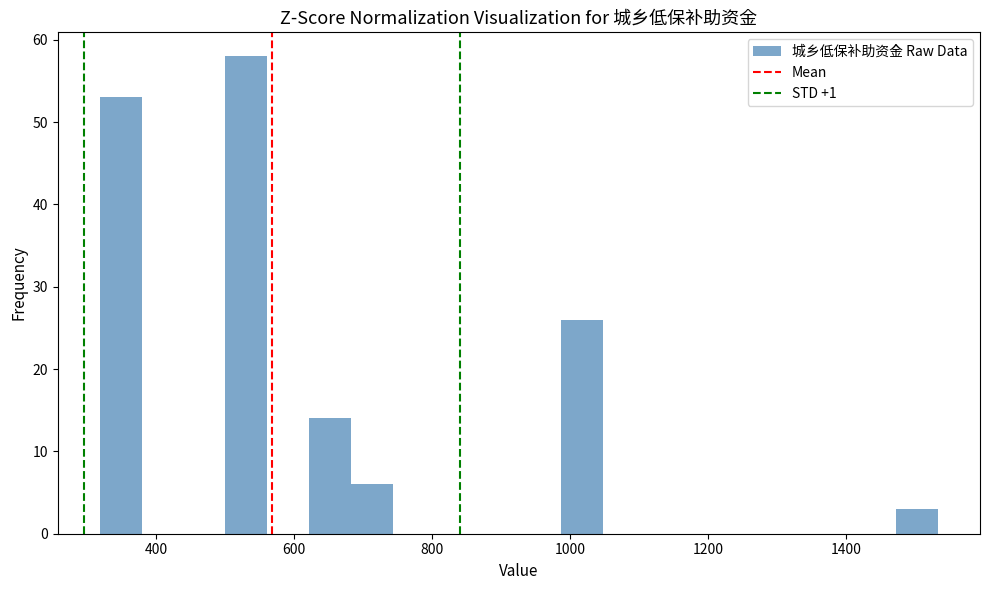

Read against the x-axis, roughly where is the centre of the tallest bar?

540